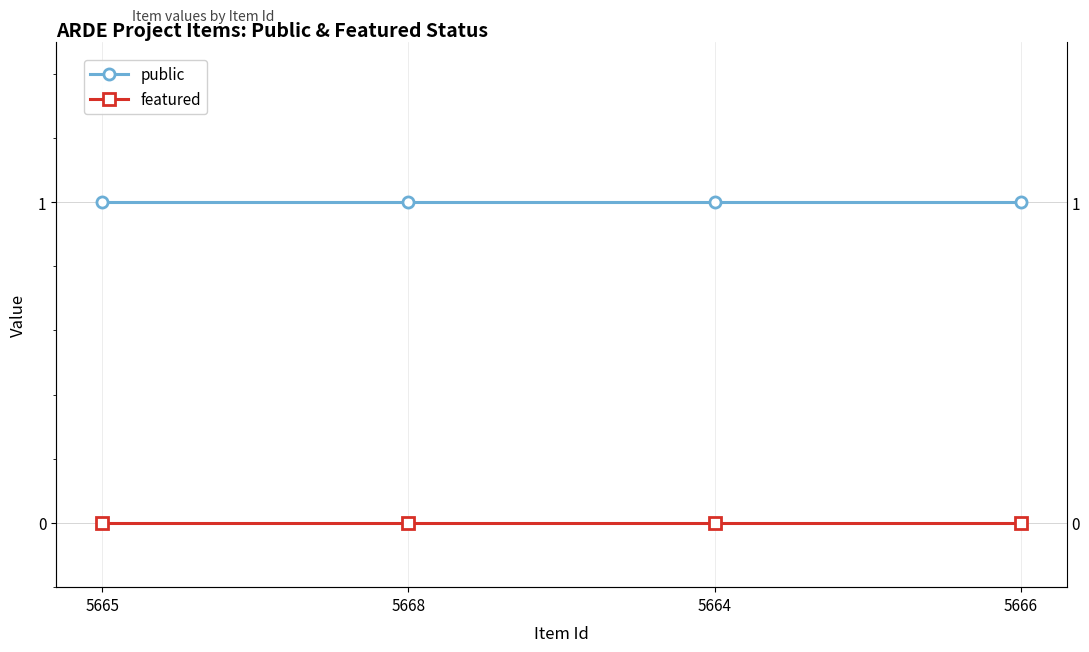

Does the chart display data point markers on the line(s)?

Yes